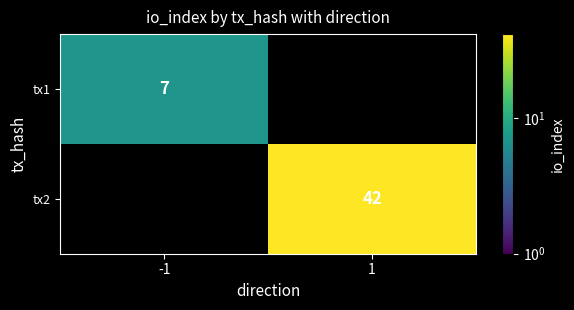

The tx2 series shows 64 at 1. True or false?

False